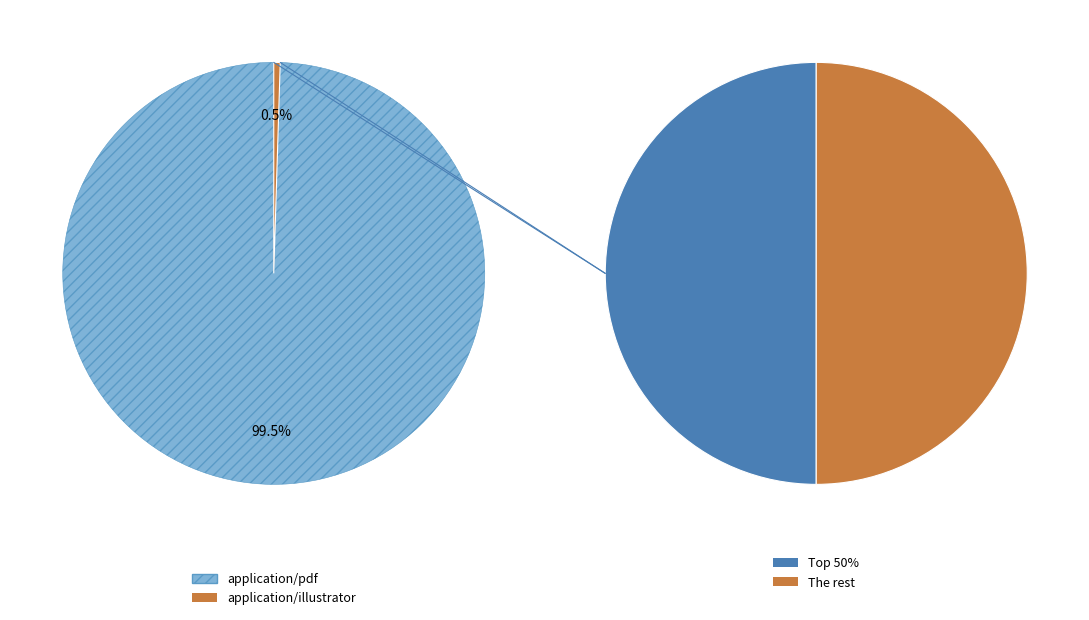

What is the change in value from application/pdf to application/illustrator?

-843261